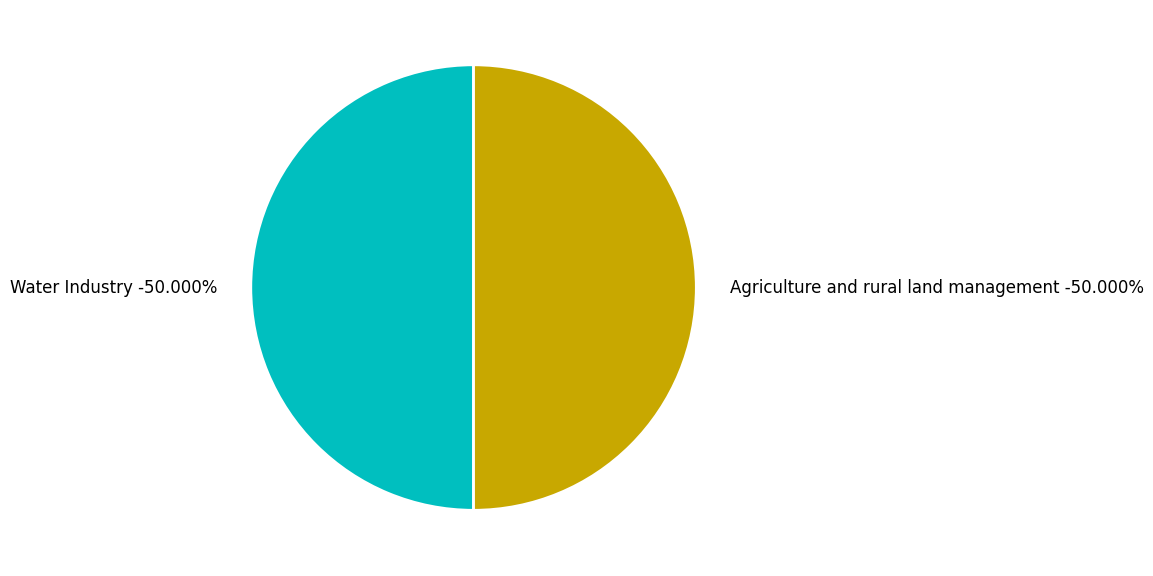

What is the largest slice in the pie chart?

Water Industry